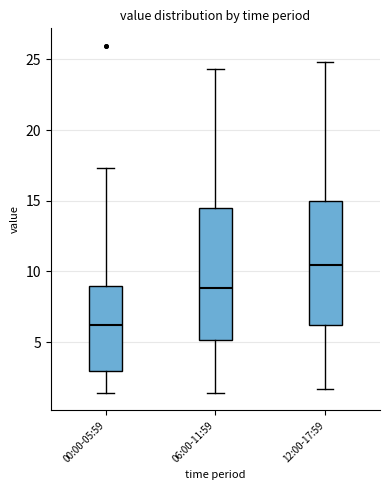

Reading left to right, transcribe this box plot: for each box, give where its median line is, the range the box spans, and where its two whiskers end, as read against the y-axis. The values are not printed on the chart, so give them approximately, as read against the axis.

00:00-05:59: median 6.5, box 3.0 to 9.0, whiskers 1.5 to 17.5
06:00-11:59: median 9.0, box 5.0 to 14.5, whiskers 1.5 to 24.5
12:00-17:59: median 10.5, box 6.0 to 15.0, whiskers 1.5 to 25.0